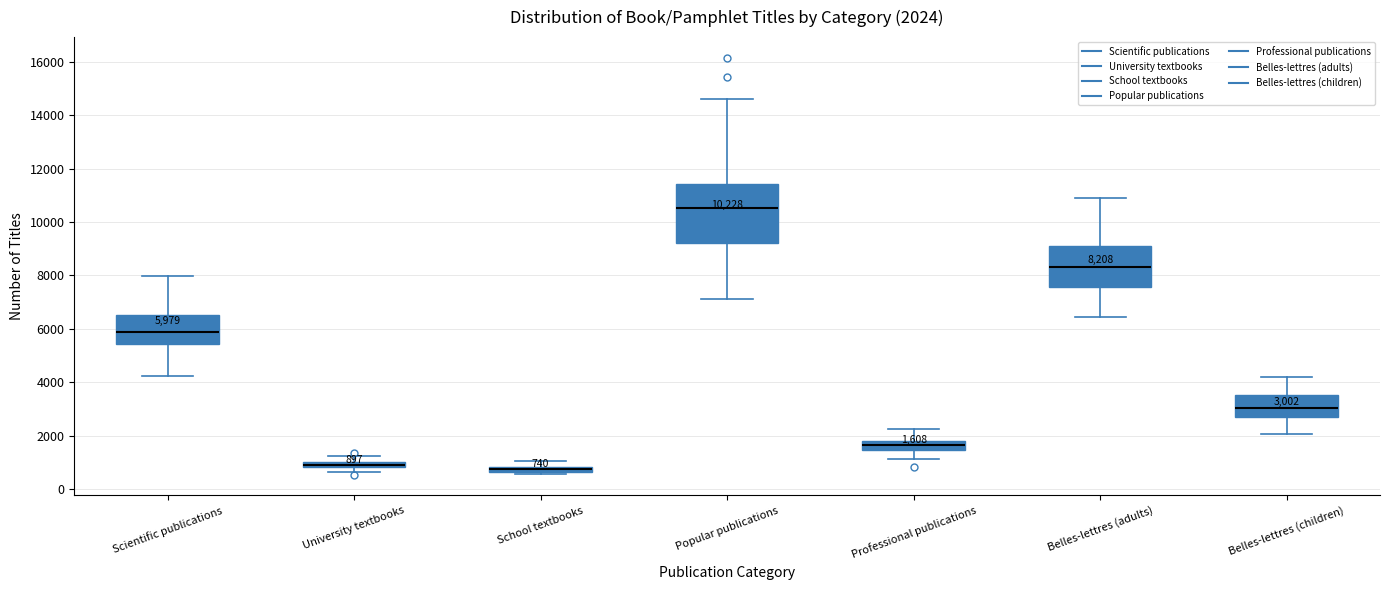

Which box is the tallest, from its lower edge to its upper edge?

Popular publications